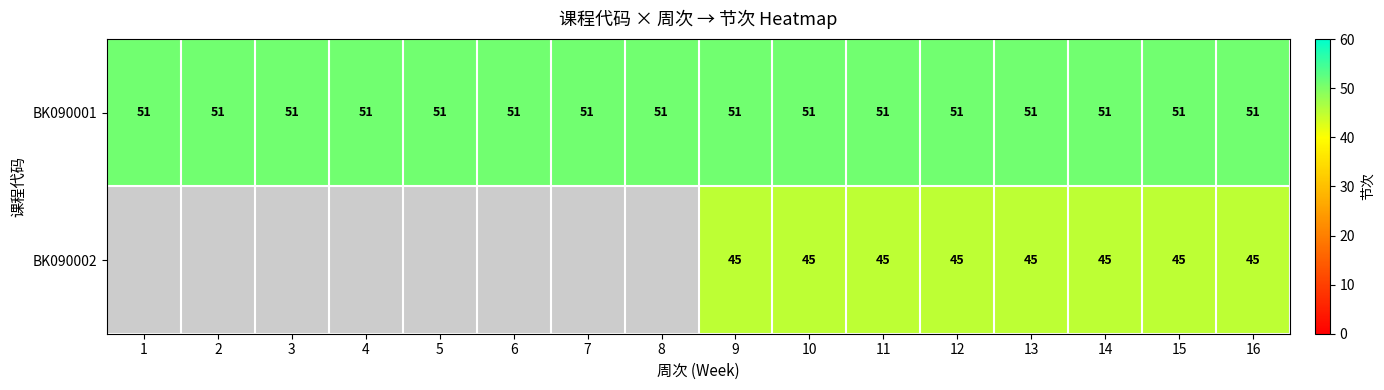

Rank the series at 15 from lowest to highest value.

BK090002, BK090001